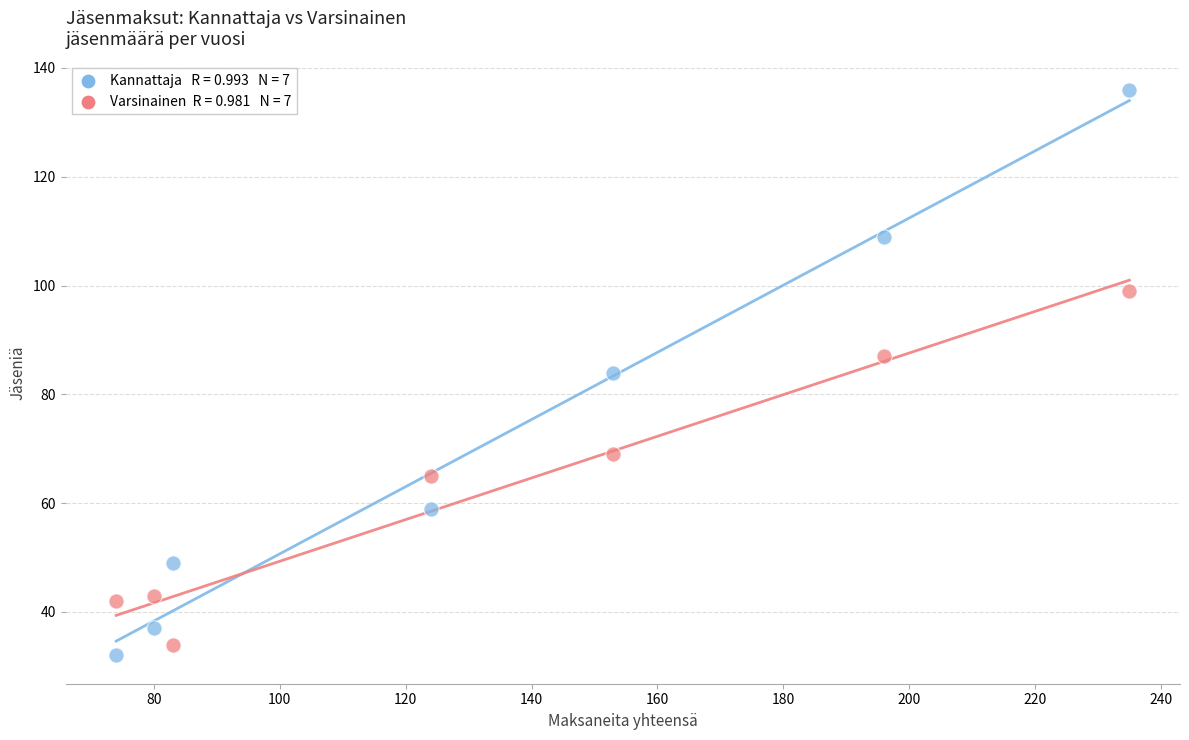

Across all data points, what is the range of X values (max minus min)?

161